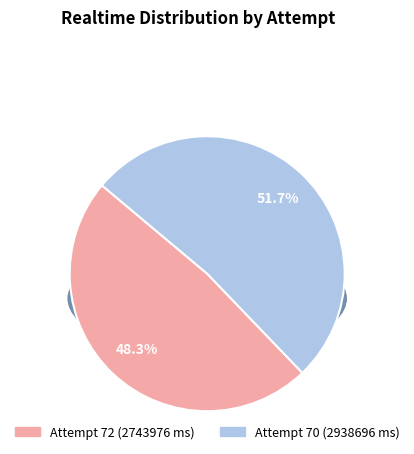

The Attempt 70 (2938696 ms) slice represents 38% of the pie. True or false?

False